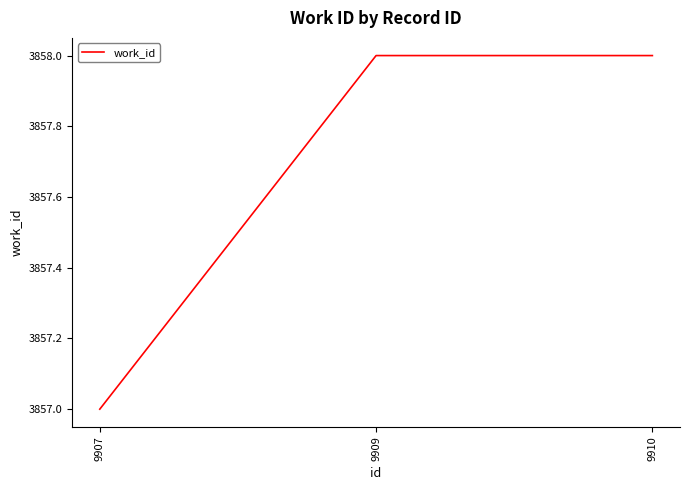

Approximately how many times larger is the value at 9909 compared to 9910?

1.0